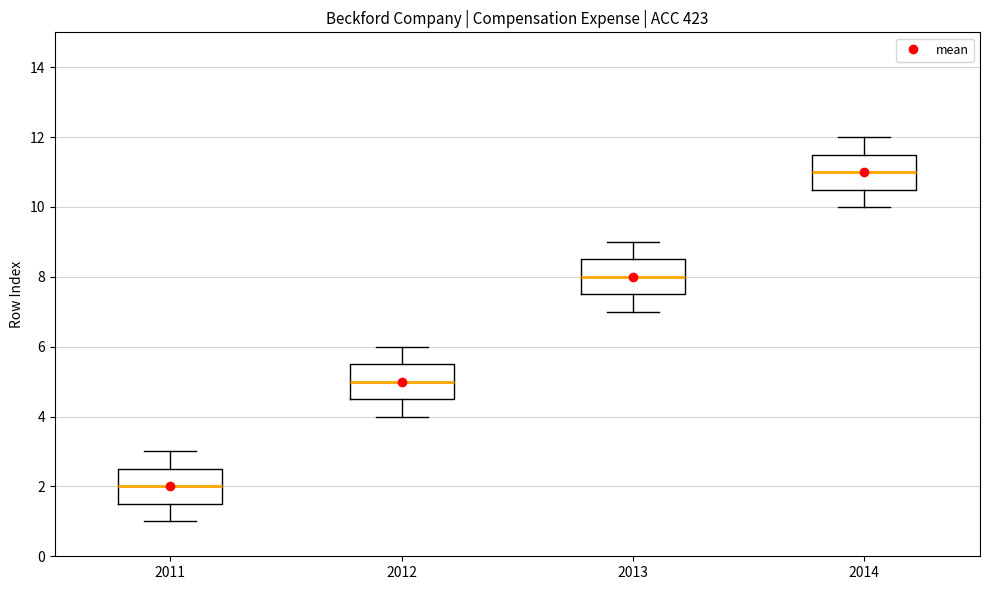

Reading left to right, transcribe this box plot: for each box, give where its median line is, the range the box spans, and where its two whiskers end, as read against the y-axis. The values are not printed on the chart, so give them approximately, as read against the axis.

2011: median 2.0, box 1.6 to 2.6, whiskers 1.0 to 3.0
2012: median 5.0, box 4.6 to 5.6, whiskers 4.0 to 6.0
2013: median 8.0, box 7.6 to 8.6, whiskers 7.0 to 9.0
2014: median 11.0, box 10.6 to 11.6, whiskers 10.0 to 12.0